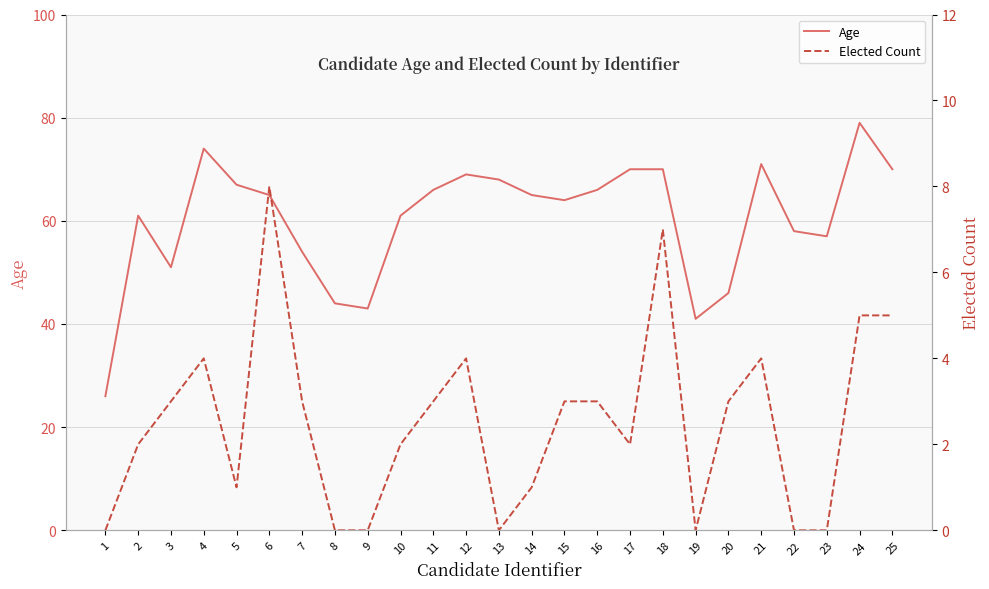

What is the difference between the highest and lowest values at 16?

63